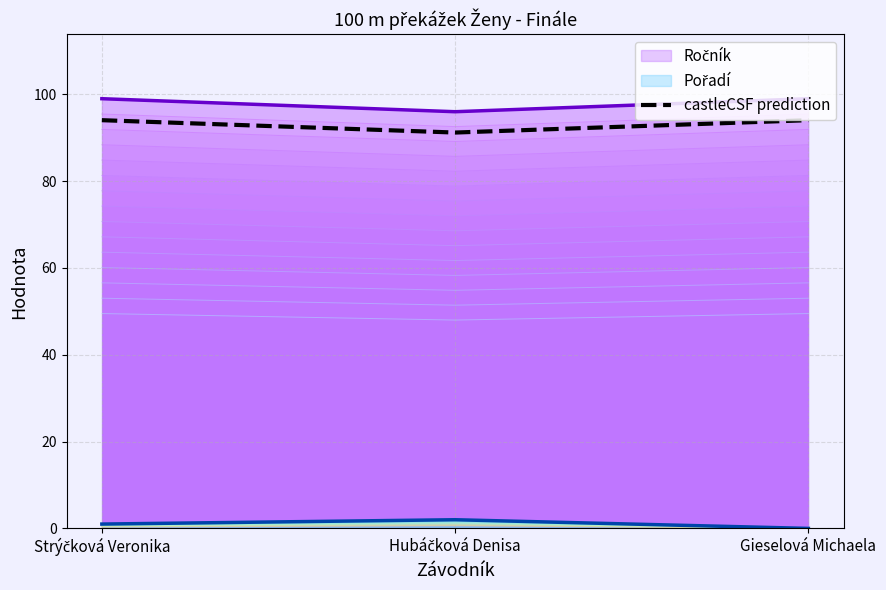

True or false: the data shows 94.0 at Gieselová Michaela.

True